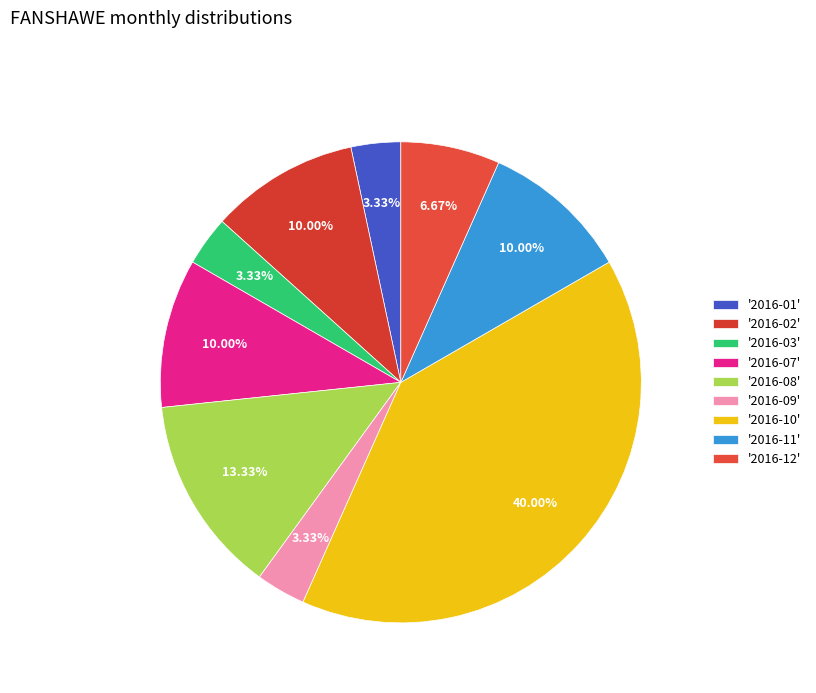

Count the number of slices in the pie.

9